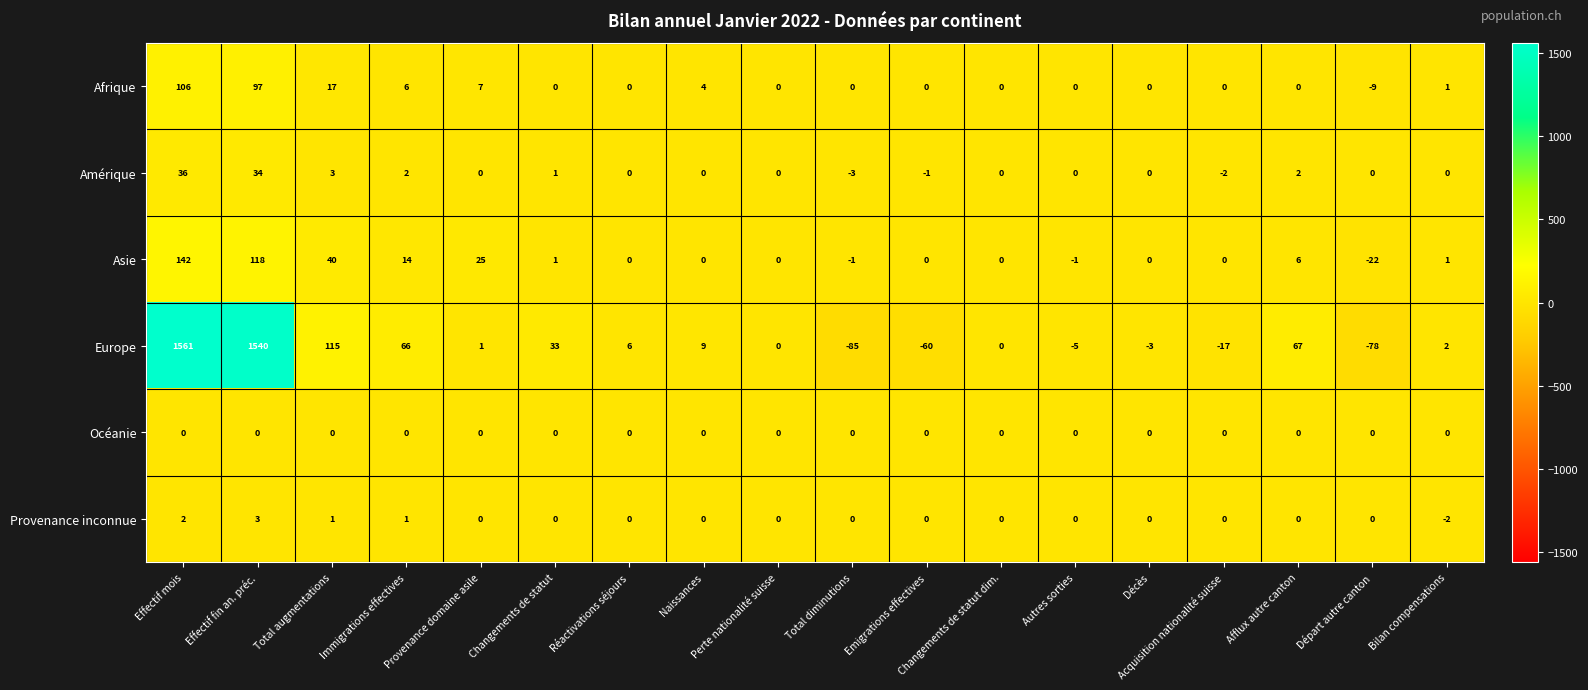

How many series are shown in this chart?

6